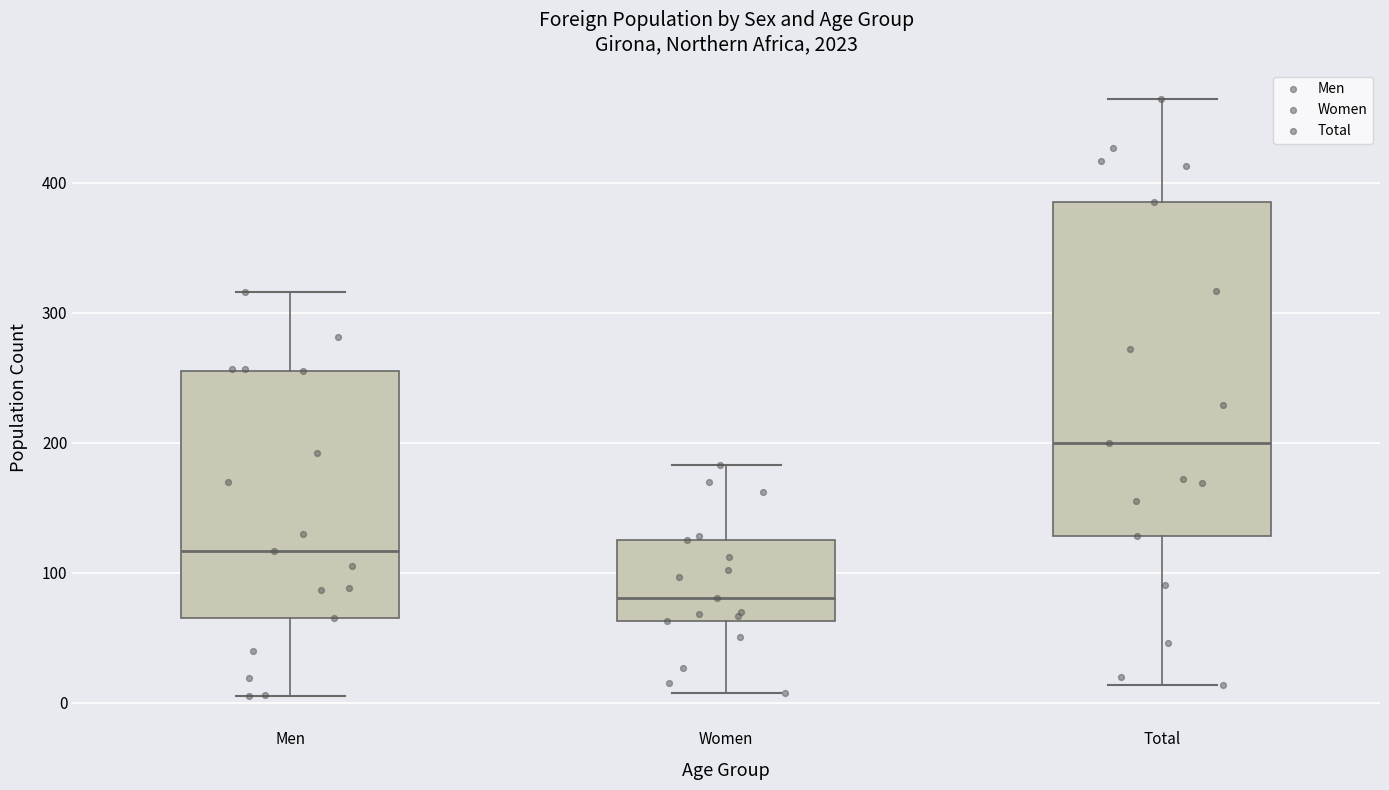

Where is the lower edge of the box for Total on the y-axis? The values are not printed on the chart, so give them approximately, as read against the axis.

130